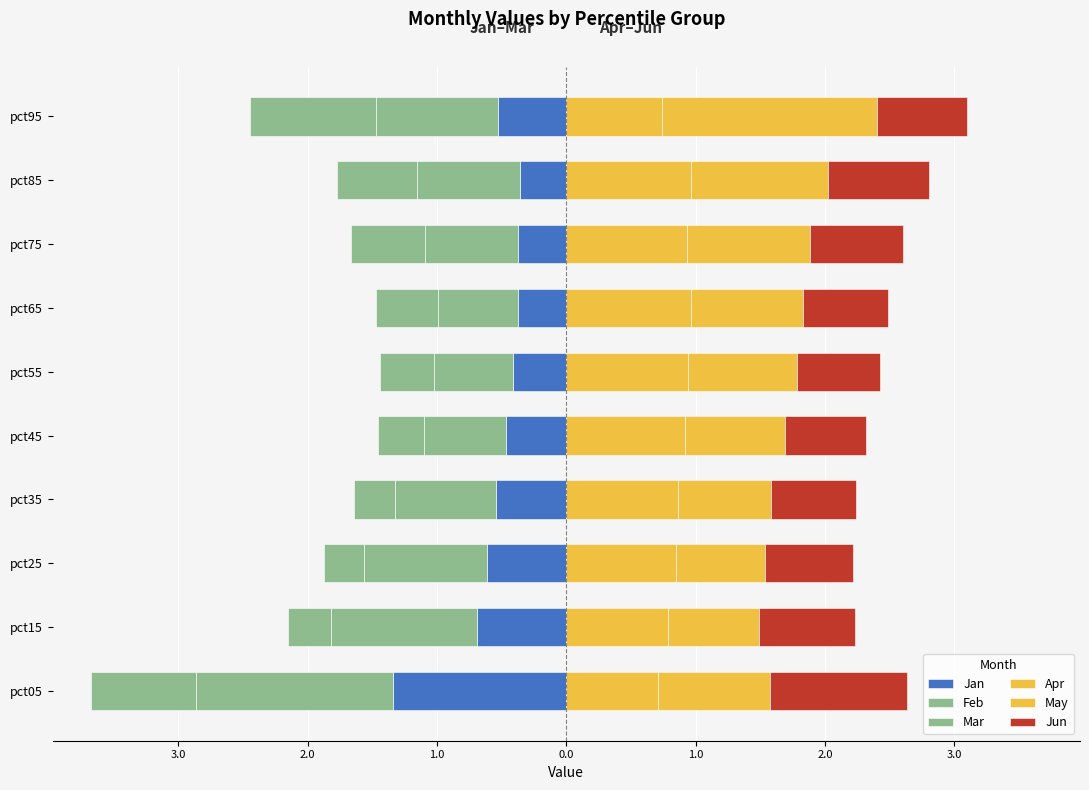

Reading left to right, extract all data points from this chart.

Jan: -1.3	-0.7	-0.6	-0.5	-0.5	-0.4	-0.4	-0.4	-0.4	-0.5
Feb: -1.5	-1.1	-1.0	-0.8	-0.6	-0.6	-0.6	-0.7	-0.8	-0.9
Mar: -0.8	-0.3	-0.3	-0.3	-0.4	-0.4	-0.5	-0.6	-0.6	-1.0
Apr: 0.7	0.8	0.8	0.9	0.9	0.9	1.0	0.9	1.0	0.7
May: 0.9	0.7	0.7	0.7	0.8	0.8	0.9	0.9	1.1	1.7
Jun: 1.1	0.7	0.7	0.7	0.6	0.6	0.7	0.7	0.8	0.7